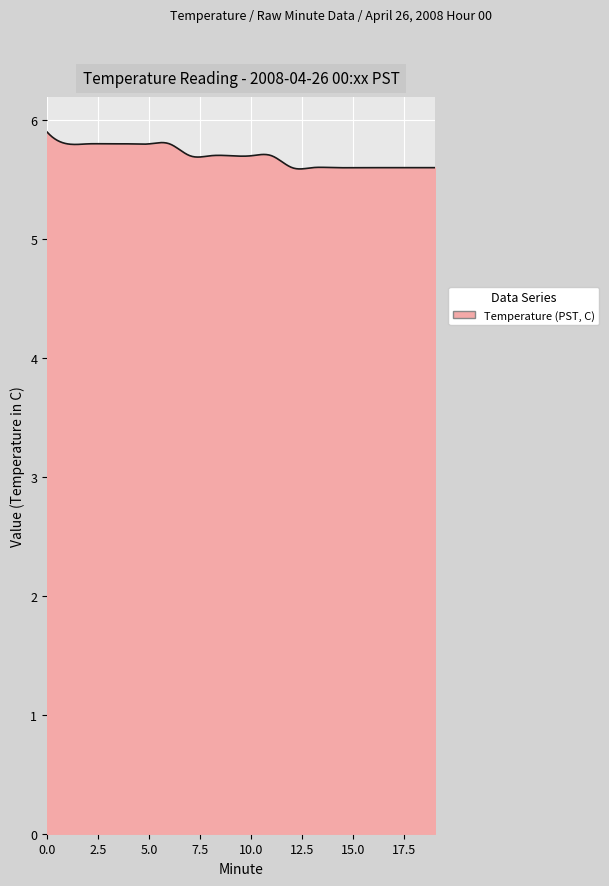

What is the maximum value shown in the chart?

5.9